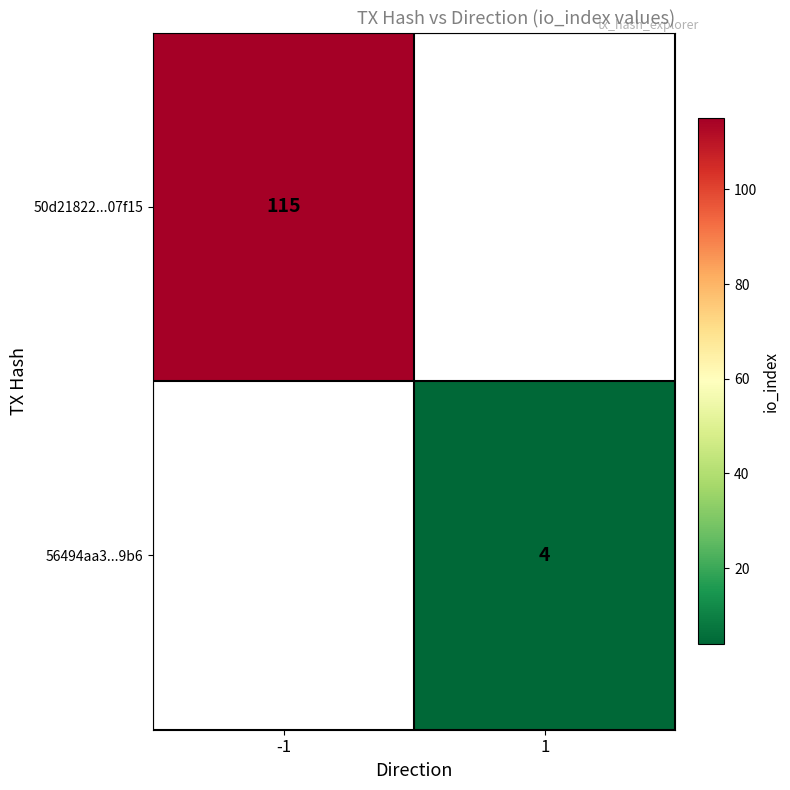

The 50d21822...07f15 series shows 169 at -1. True or false?

False